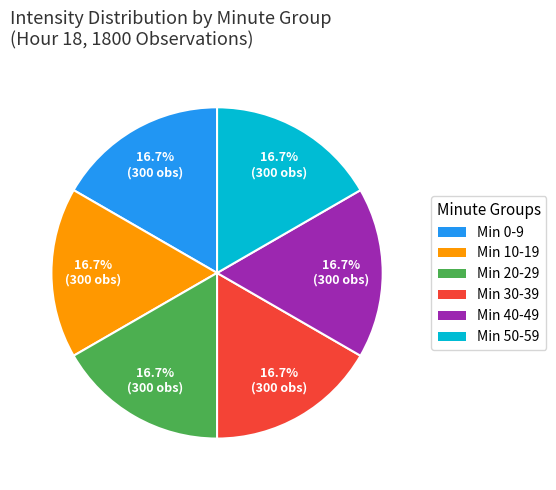

What is the ratio of the value at Min 20-29 to the value at Min 30-39?

1.0